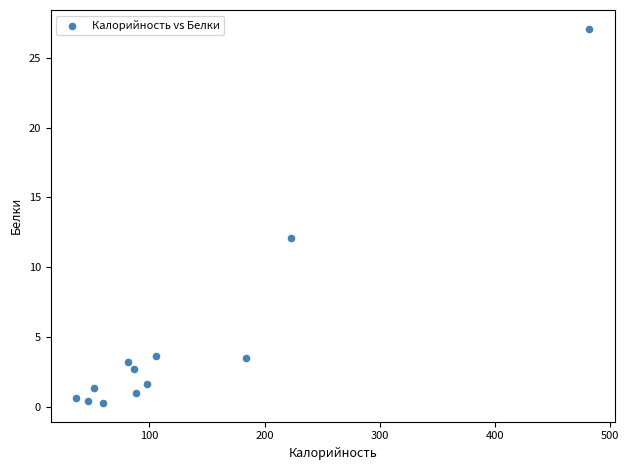

What Y value in the scatter plot is closest to 13?

12.1